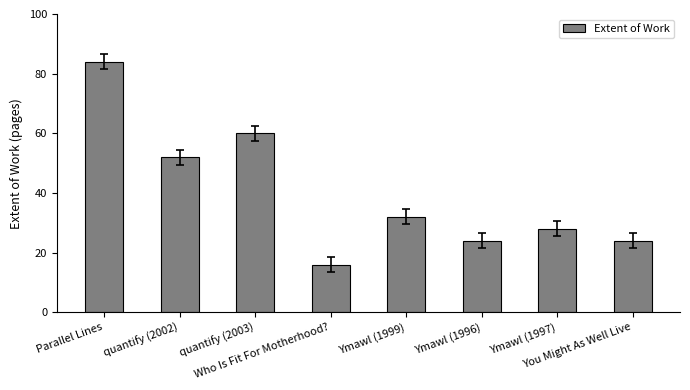

Which has a higher value, quantify (2003) or Who Is Fit For Motherhood??

quantify (2003)